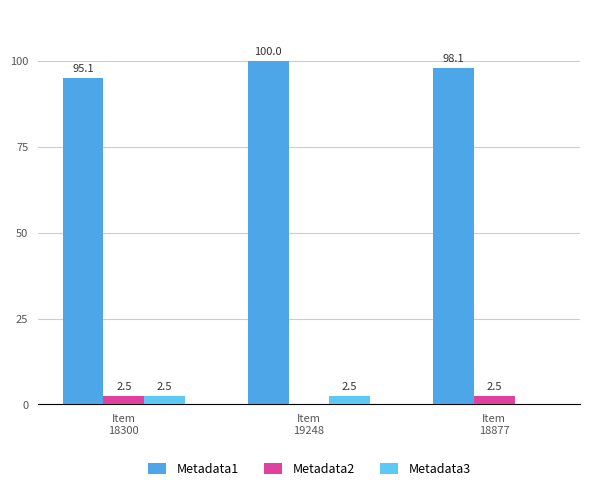

At Item
19248, list the series in order from smallest to largest.

Metadata2, Metadata3, Metadata1